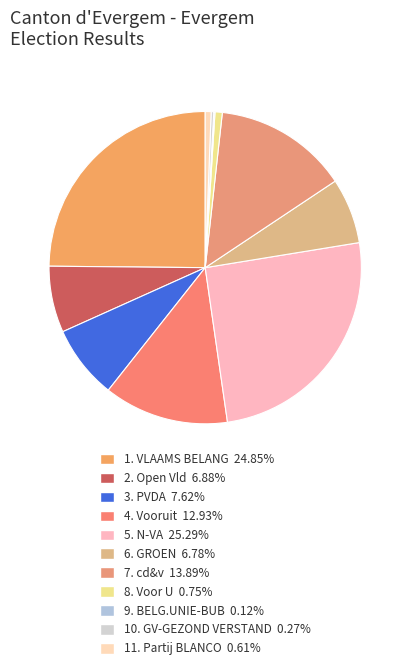

Which slice is the largest?

N-VA